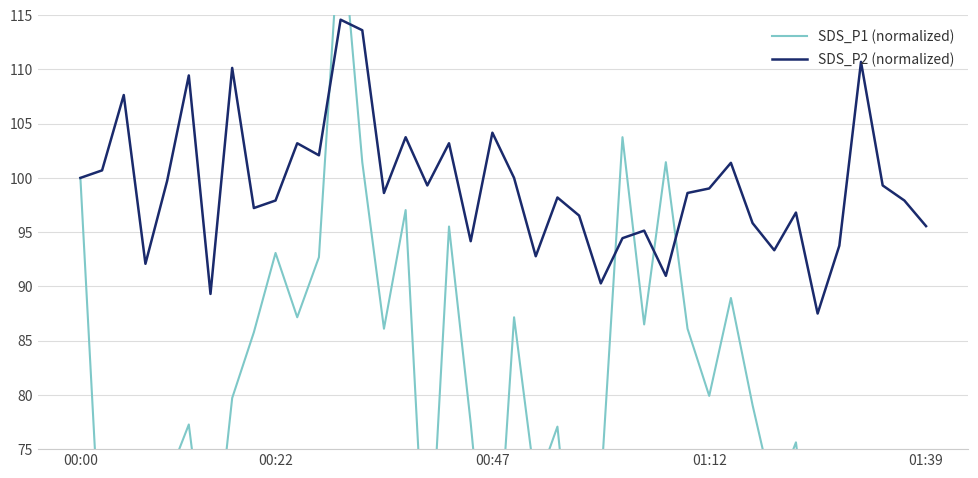

Is it true that SDS_P2 (normalized) equals 177.5 at 15?

False